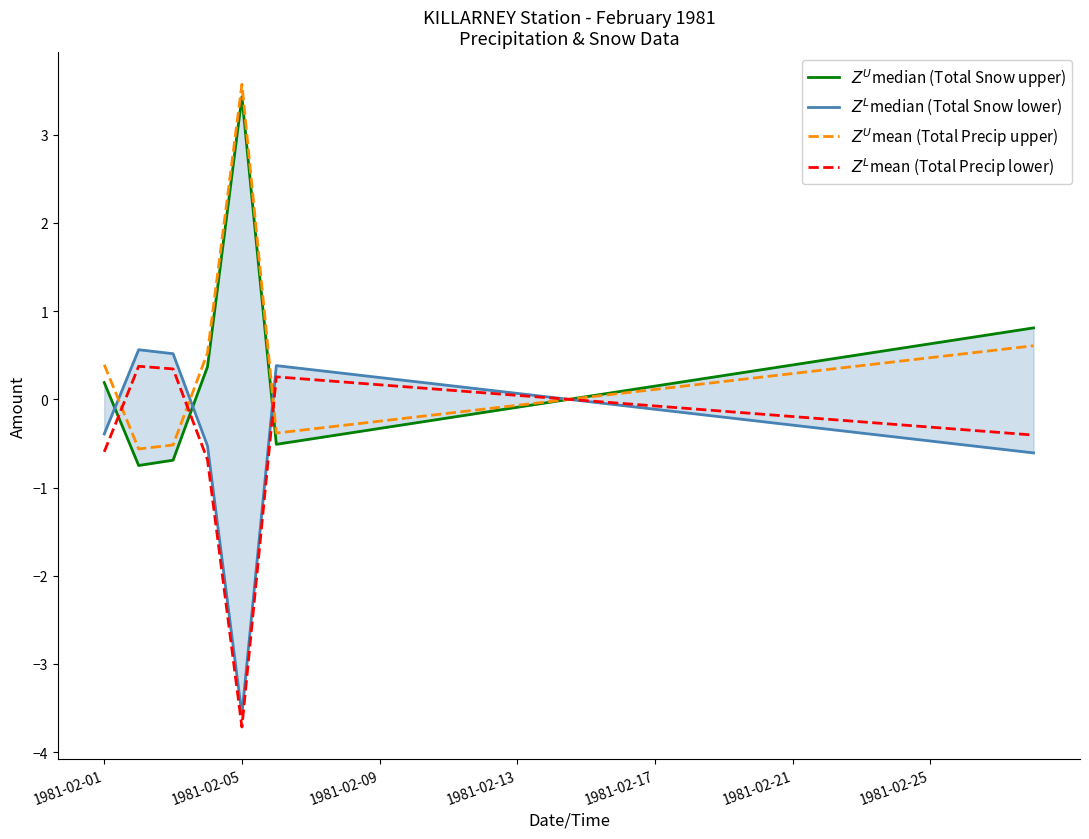

What is the approximate value of $Z^L$mean (Total Precip lower) at 18?

-0.1